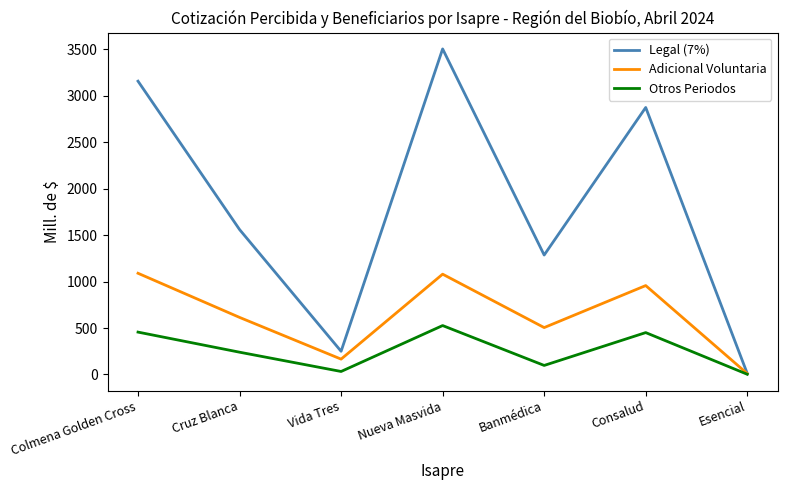

Rank the series by their average value, from highest to lowest.

Legal (7%), Adicional Voluntaria, Otros Periodos